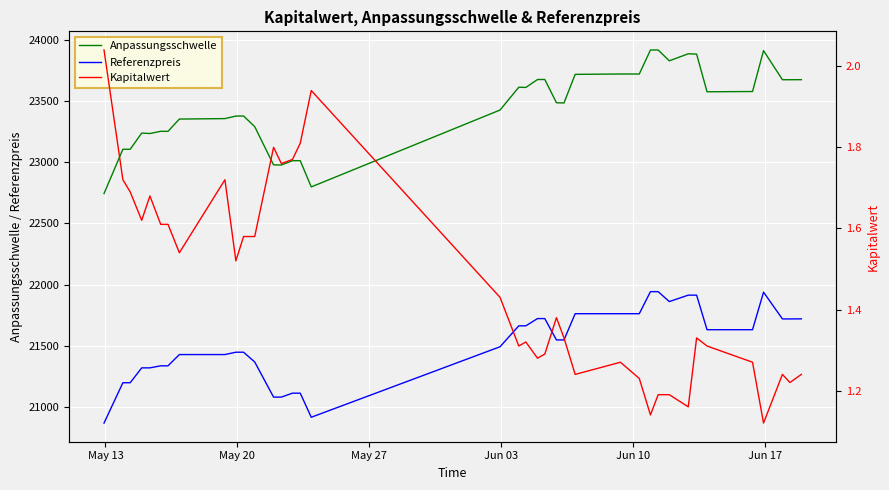

True or false: Referenzpreis and Anpassungsschwelle intersect in this chart.

False